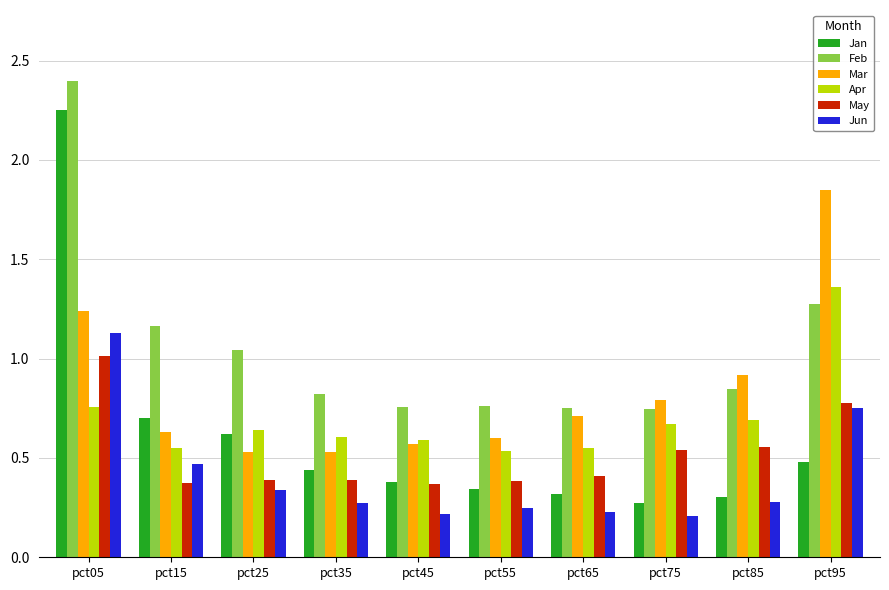

At pct15, list the series in order from largest to smallest.

Feb, Jan, Mar, Apr, Jun, May